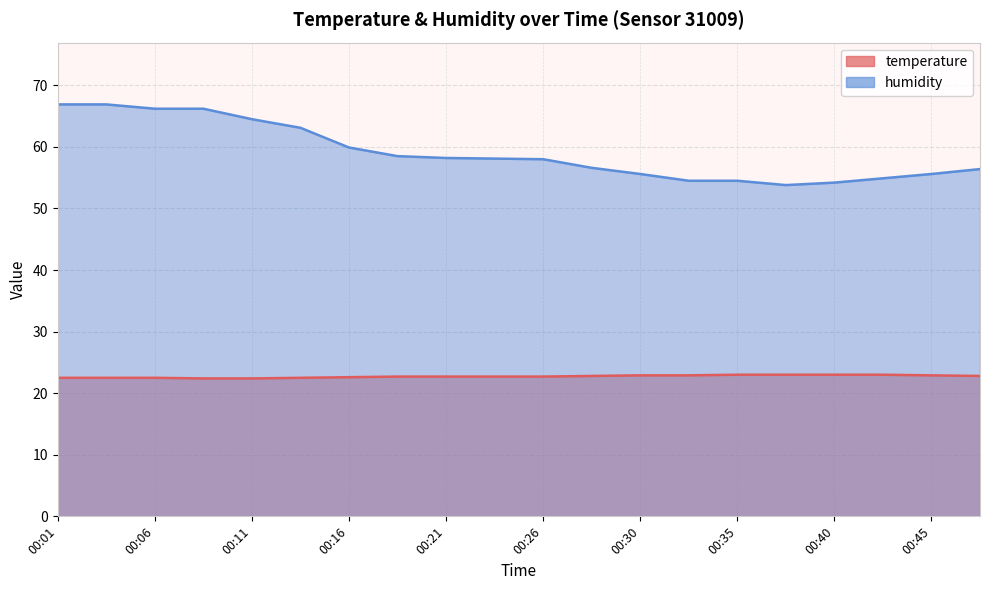

Reading left to right, extract all data points from this chart.

temperature: 00:01=22.5	00:03=22.5	00:06=22.5	00:08=22.4	00:11=22.4	00:13=22.5	00:16=22.6	00:18=22.7	00:21=22.7	00:23=22.7	00:26=22.7	00:28=22.8	00:30=22.9	00:33=22.9	00:35=23.0	00:38=23.0	00:40=23.0	00:43=23.0	00:45=22.9	00:48=22.8
humidity: 00:01=66.9	00:03=66.9	00:06=66.2	00:08=66.2	00:11=64.5	00:13=63.1	00:16=59.9	00:18=58.5	00:21=58.2	00:23=58.1	00:26=58.0	00:28=56.6	00:30=55.6	00:33=54.5	00:35=54.5	00:38=53.8	00:40=54.2	00:43=54.9	00:45=55.6	00:48=56.4